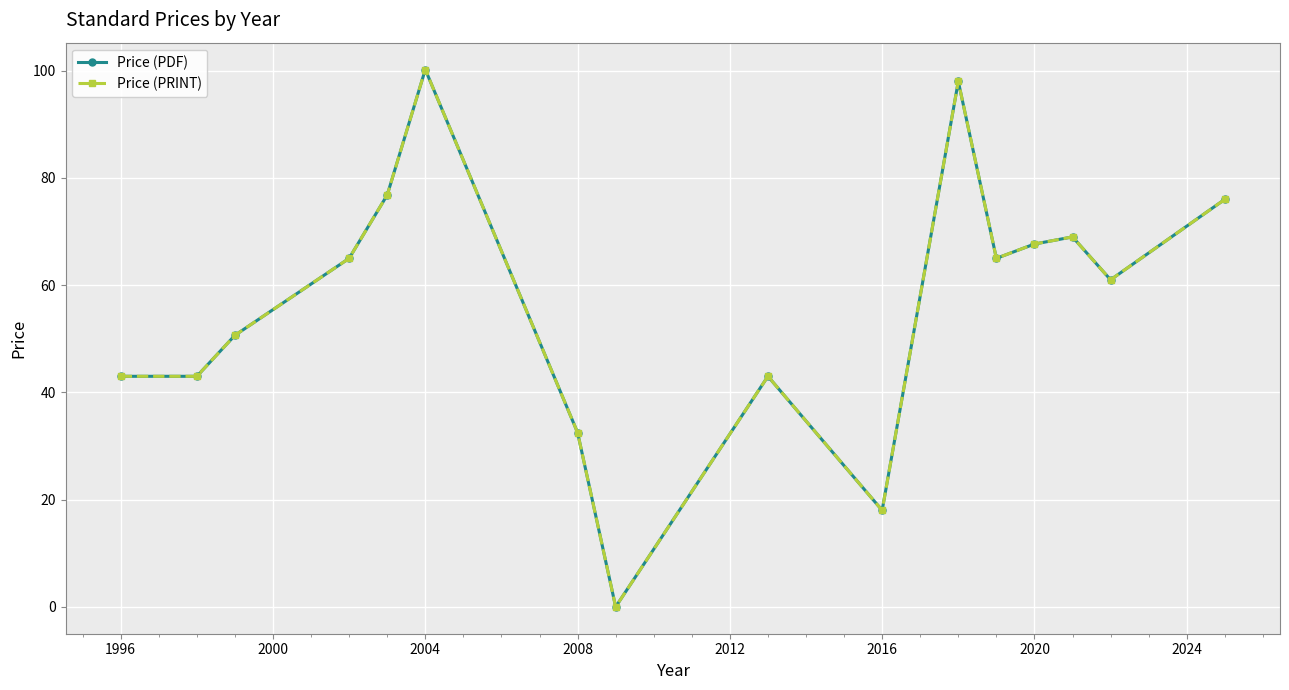

Reading right to left, list all the values displayed in this chart.

Price (PDF): 76.0	61.0	69.0	67.7	65.0	98.0	18.0	43.0	0.0	32.5	100.2	76.8	65.0	50.6	43.0	43.0
Price (PRINT): 76.0	61.0	69.0	67.7	65.0	98.0	18.0	43.0	0.0	32.5	100.2	76.8	65.0	50.6	43.0	43.0